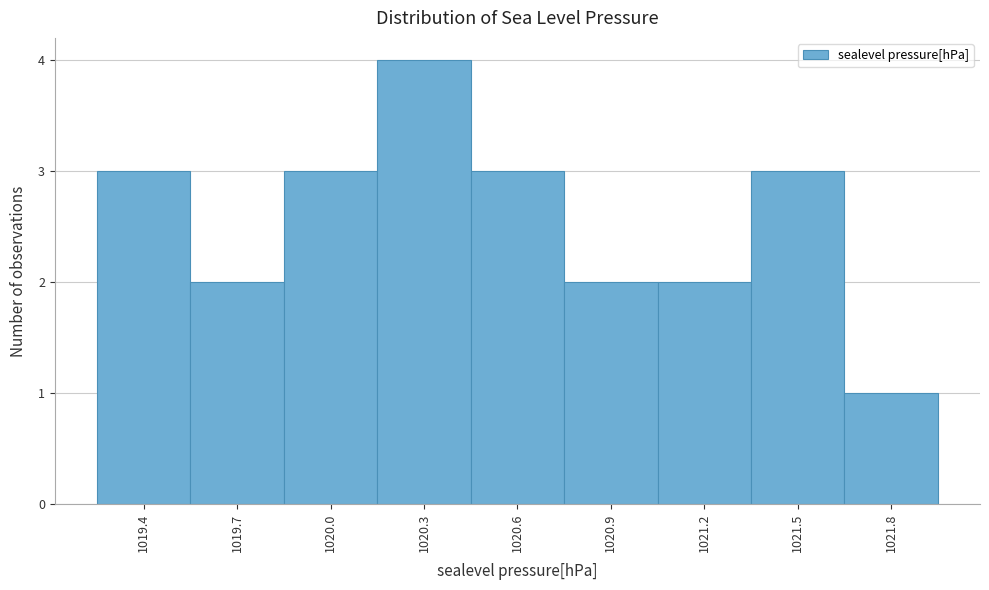

How tall is the bar that spans 1019.25 to 1019.55 on the x-axis? The values are not printed on the chart, so give them approximately, as read against the axis.

3